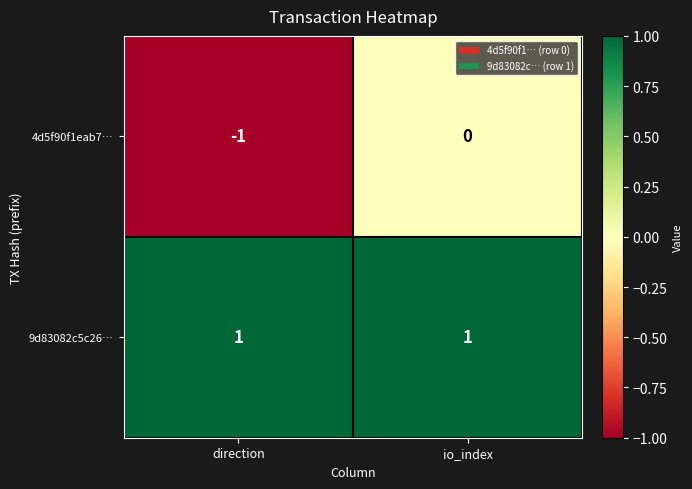

Reading left to right, transcribe all the data shown in this chart.

4d5f90f1eab7…: direction=-1	io_index=0
9d83082c5c26…: direction=1	io_index=1